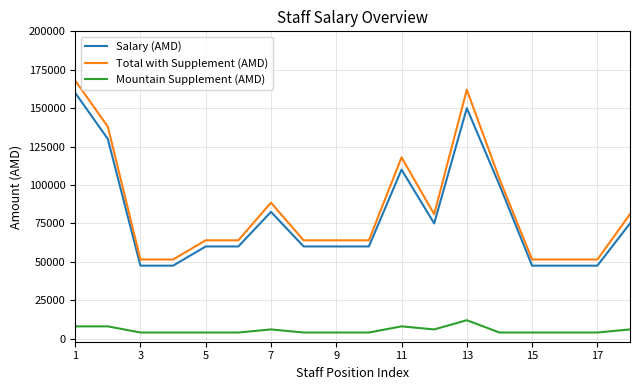

Which series has the widest spread of values?

Total with Supplement (AMD)